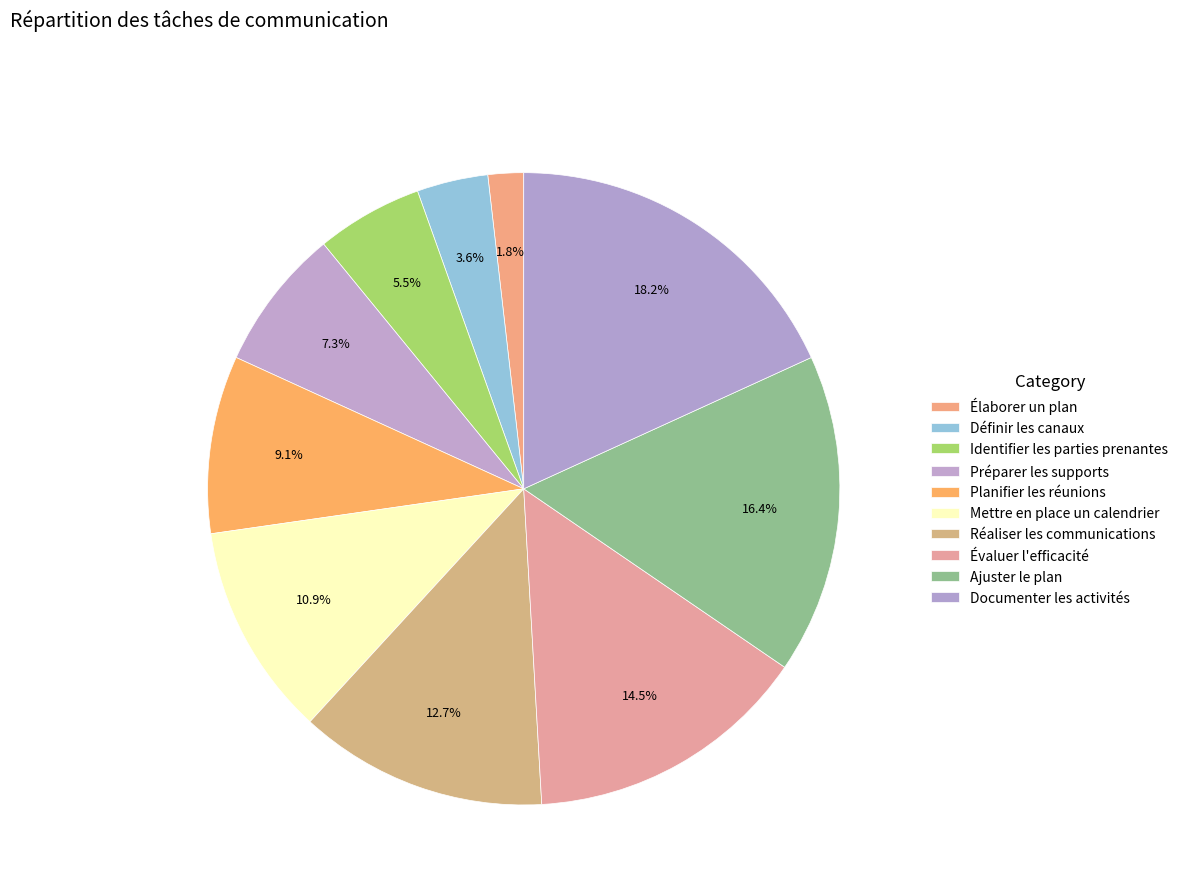

Count the number of slices in the pie.

10